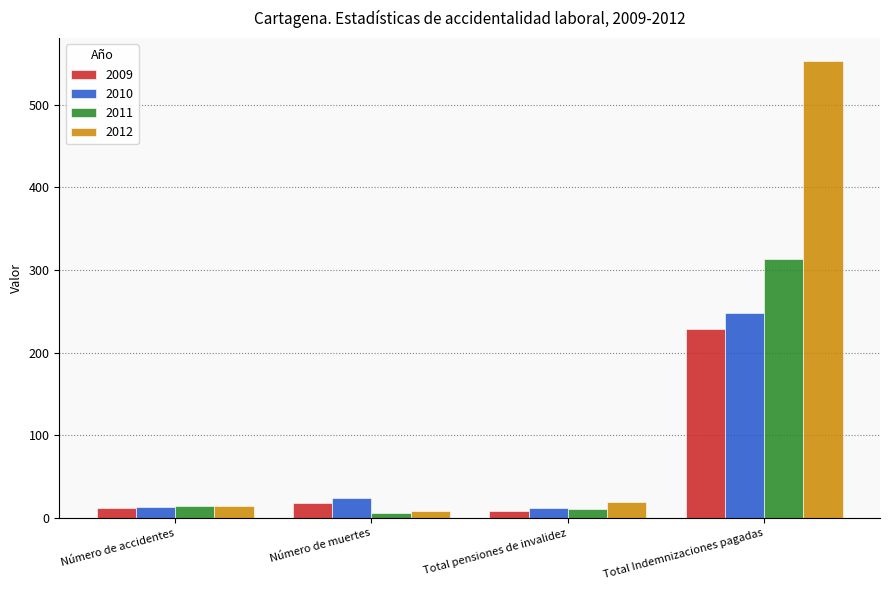

What is the greatest value displayed?

553.0